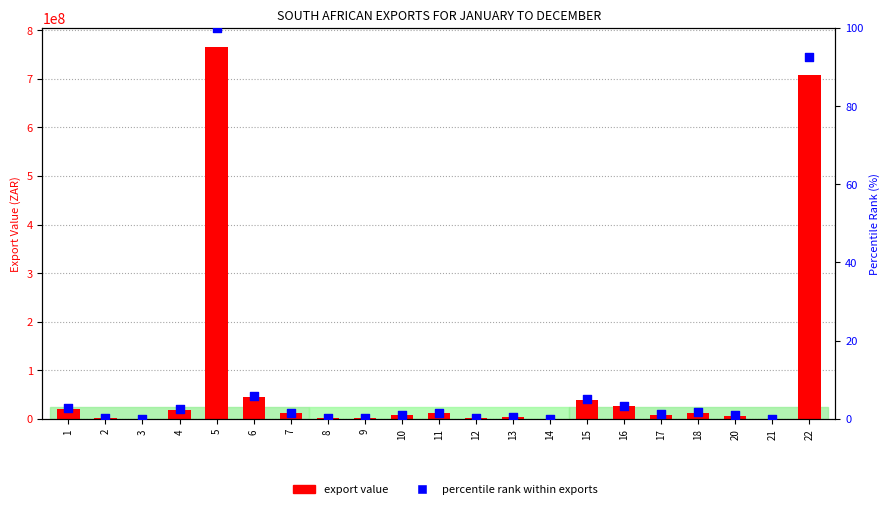

What is the total value across all series at 3?

57548.0